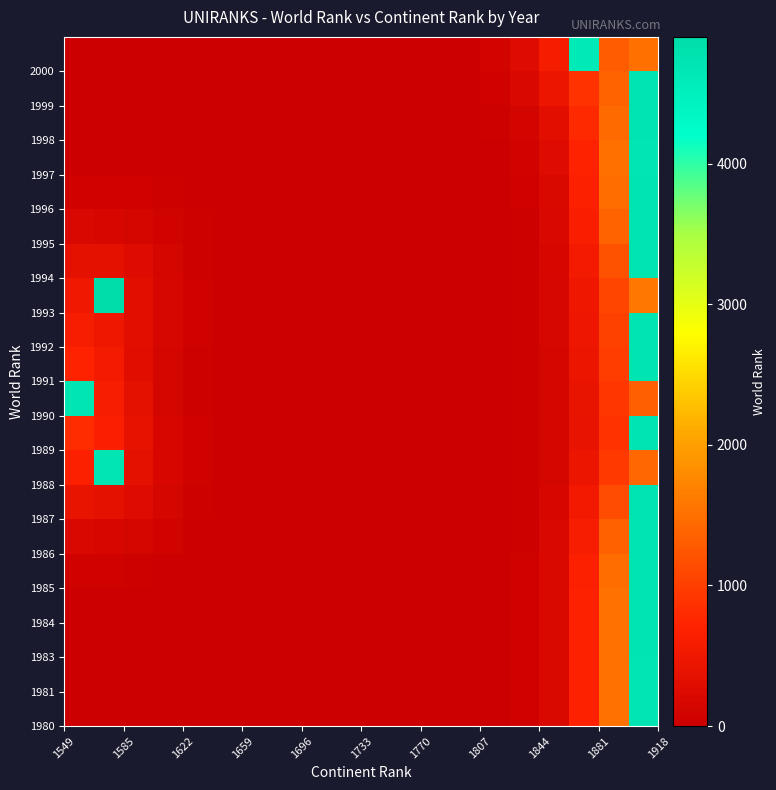

At how many categories does at least one series exceed 4621?

3